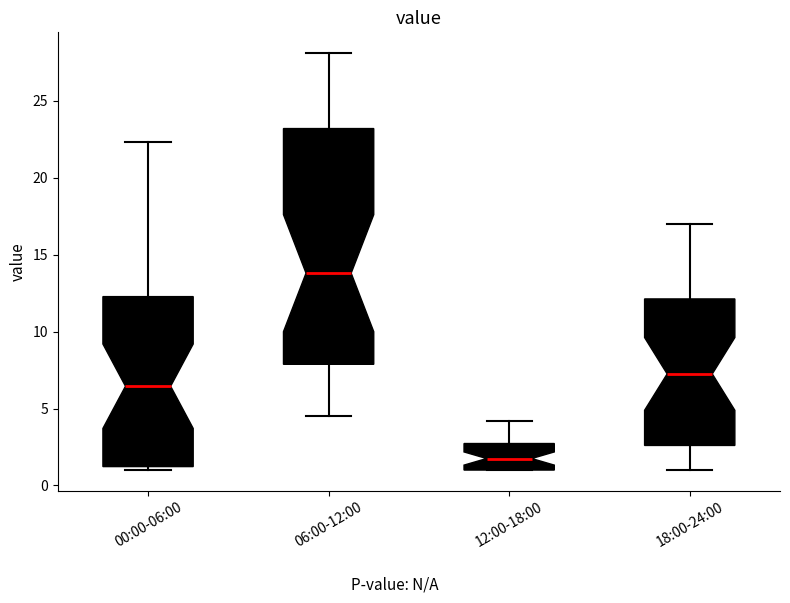

Reading left to right, read every box against the y-axis: the position of its median line, the range the box covers, and the ends of its whiskers. The values are not printed on the chart, so give them approximately, as read against the axis.

00:00-06:00: median 6.5, box 1.0 to 12.5, whiskers 1.0 (just below the box's lower edge) to 22.5
06:00-12:00: median 14.0, box 8.0 to 23.0, whiskers 4.5 to 28.0
12:00-18:00: median 2.0, box 1.0 to 2.5, whiskers 1.0 to 4.0
18:00-24:00: median 7.5, box 2.5 to 12.0, whiskers 1.0 to 17.0